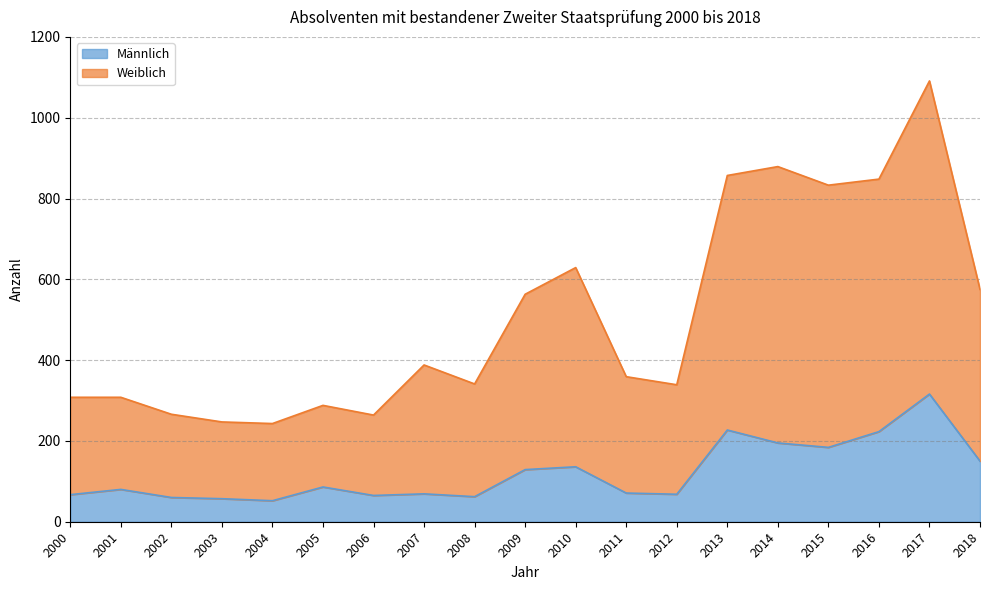

True or false: Weiblich and Männlich intersect in this chart.

False